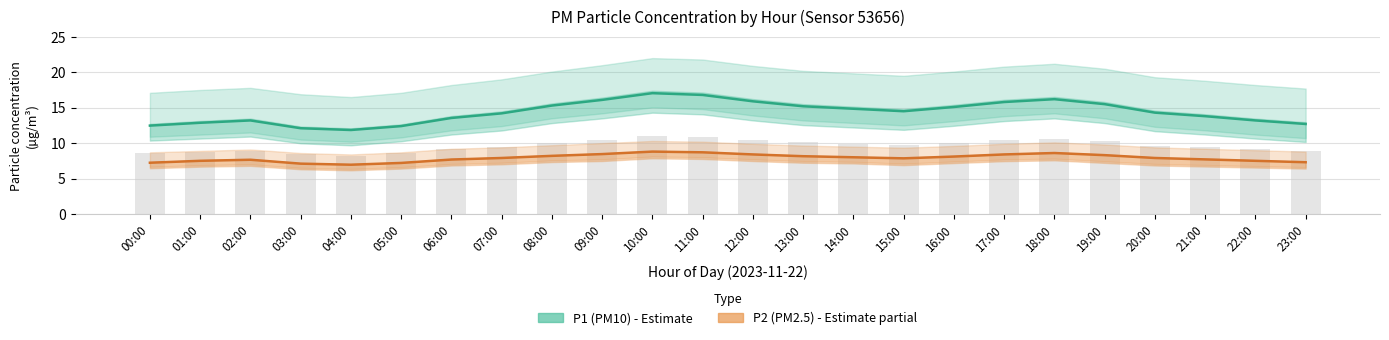

What is the label of the 1st bar from the left?

00:00